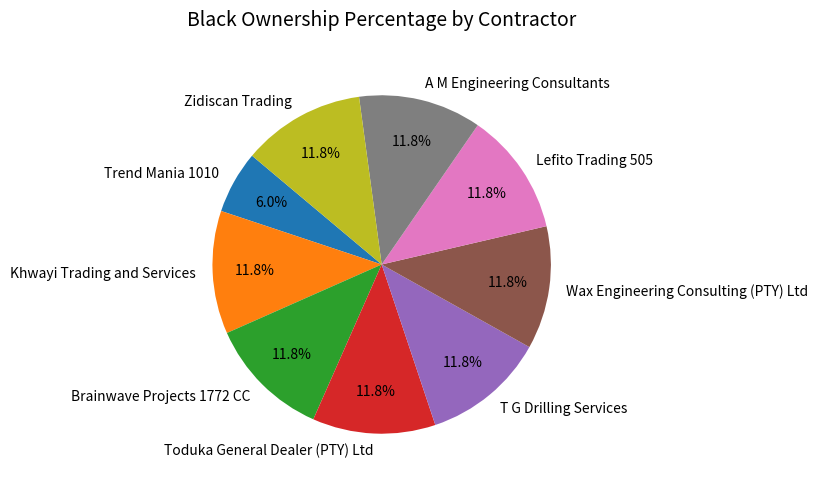

Which slice is the smallest?

Trend Mania 1010